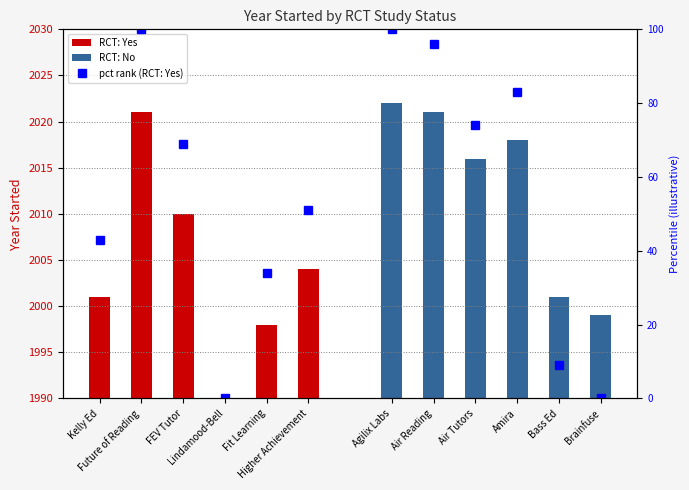

At which label does pct rank (RCT: Yes) first exceed 51?

Future of Reading